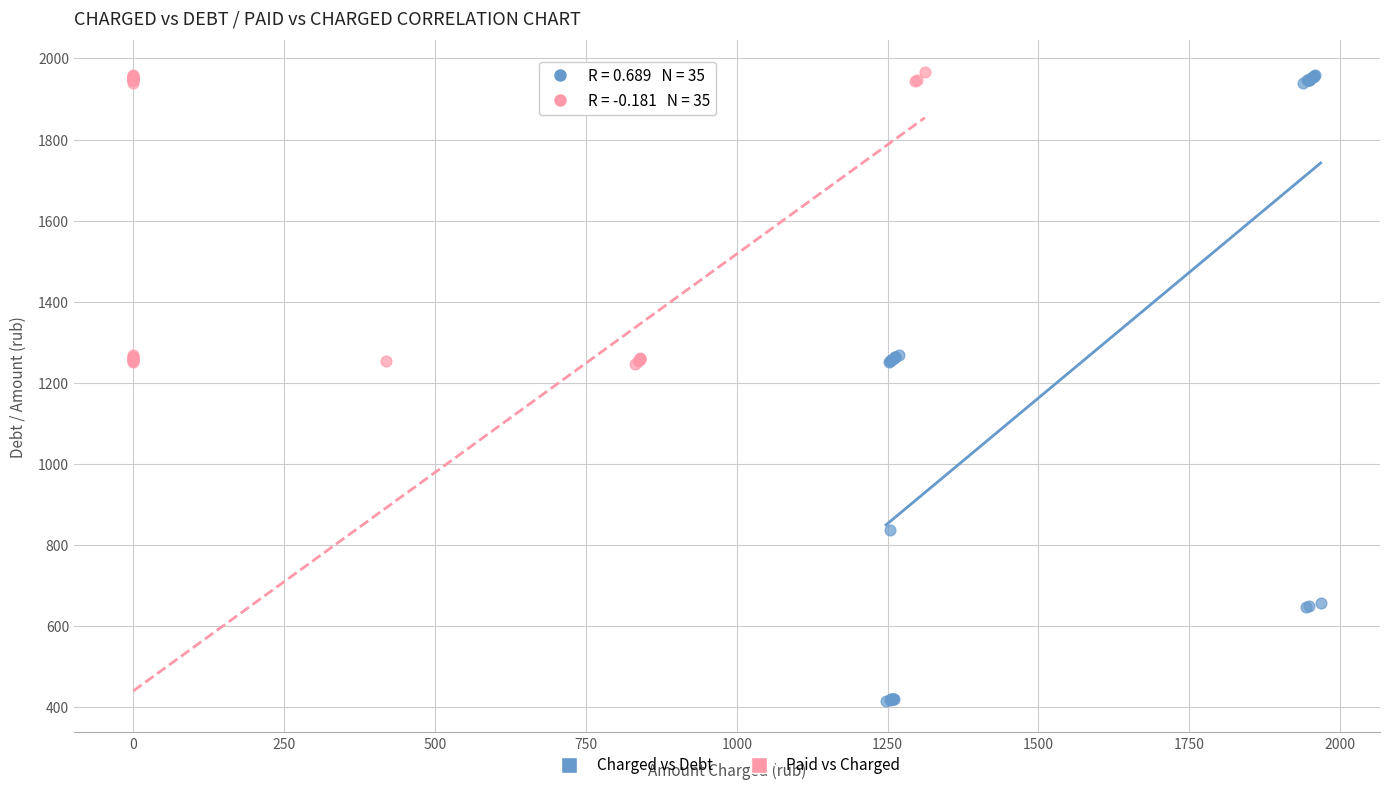

Which series has the largest Y range (max minus min)?

Charged vs Debt